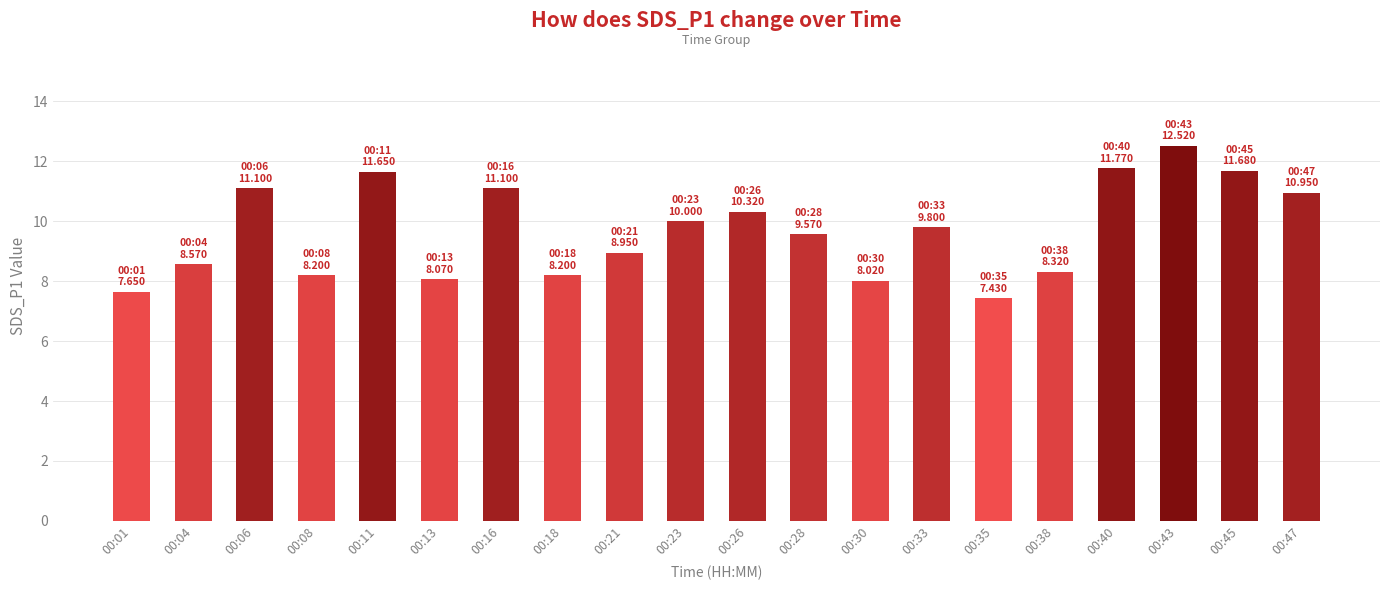

The value at 00:40 is 11.8. True or false?

True